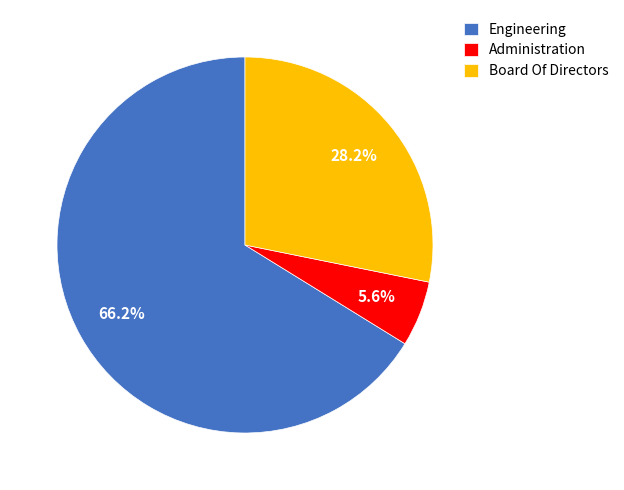

Which slice represents more than half of the pie?

Engineering